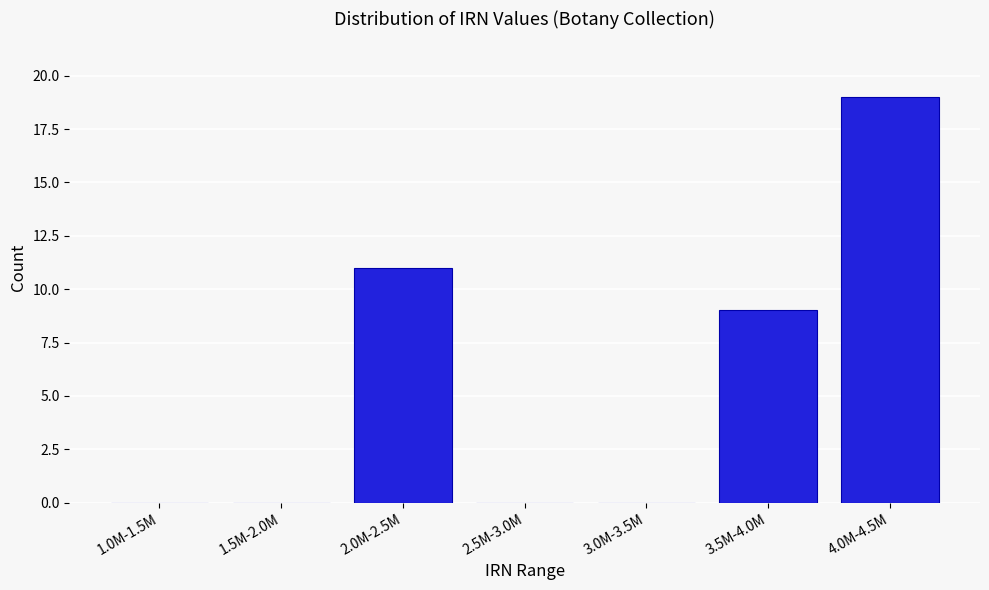

Reading left to right, list all the values displayed in this chart.

1.0M-1.5M=0	1.5M-2.0M=0	2.0M-2.5M=11	2.5M-3.0M=0	3.0M-3.5M=0	3.5M-4.0M=9	4.0M-4.5M=19